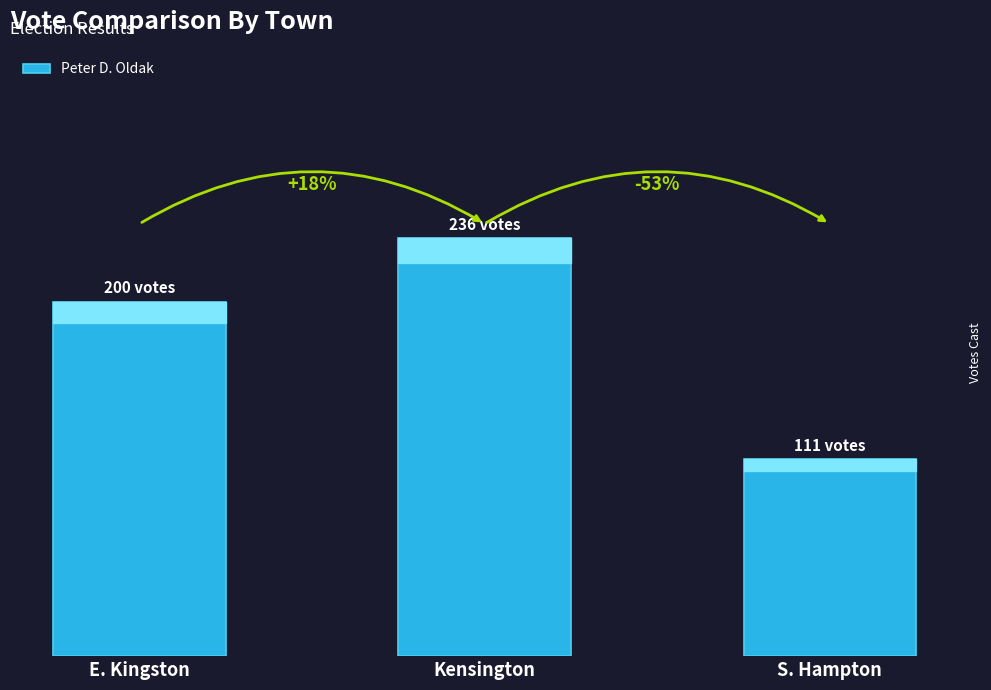

Does the chart contain any negative values?

No